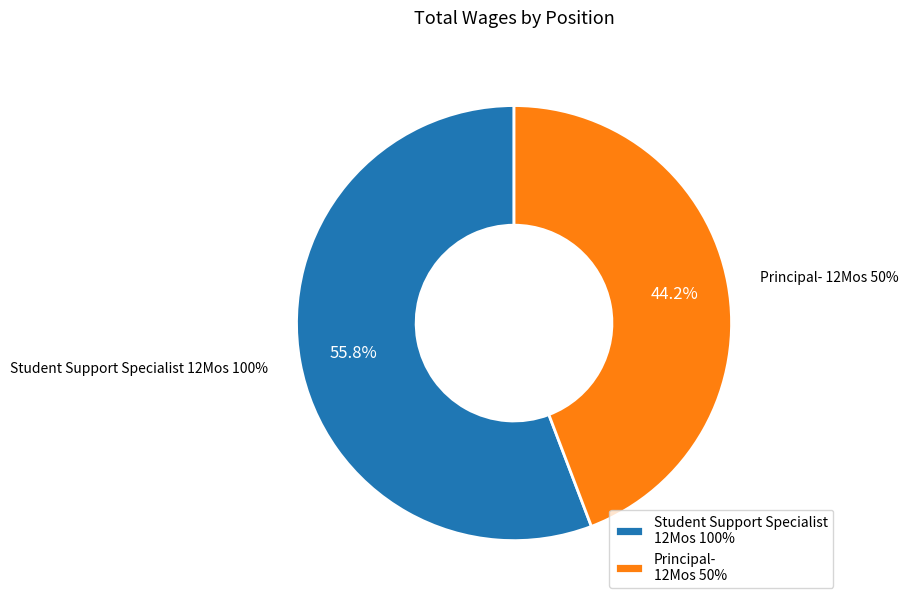

How many slices are in this pie chart?

2